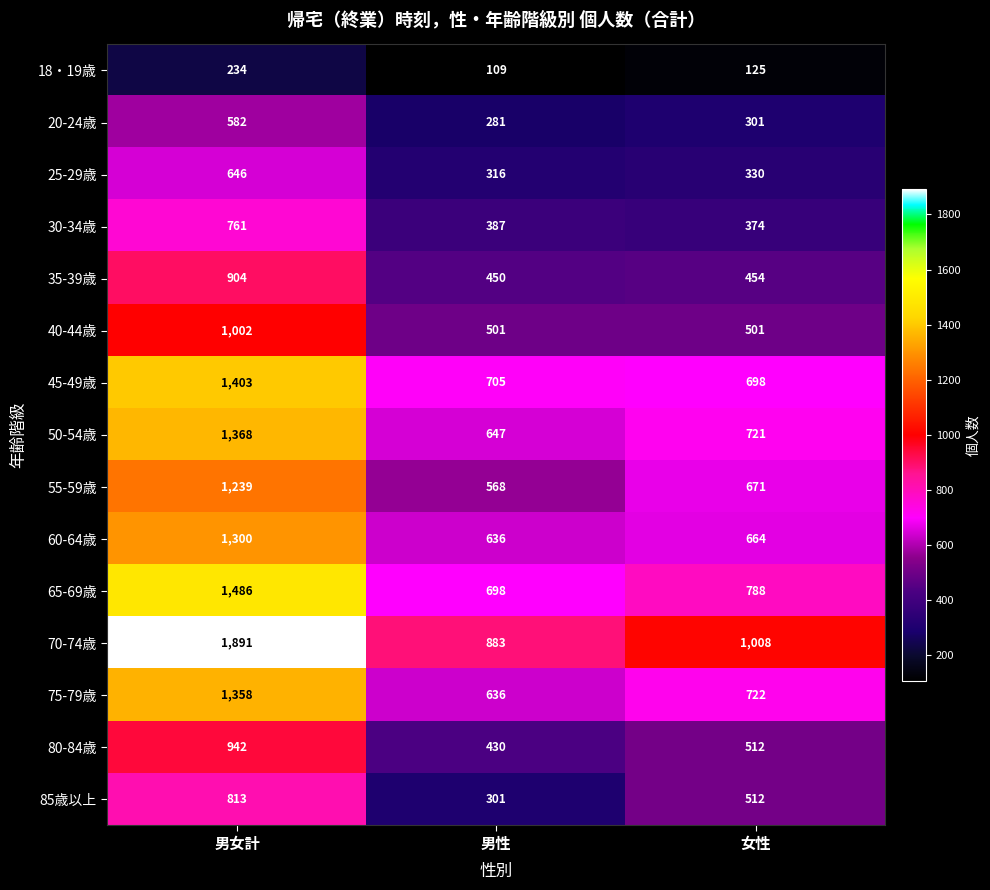

Rank the categories by 80-84歳 value from lowest to highest.

男性, 女性, 男女計